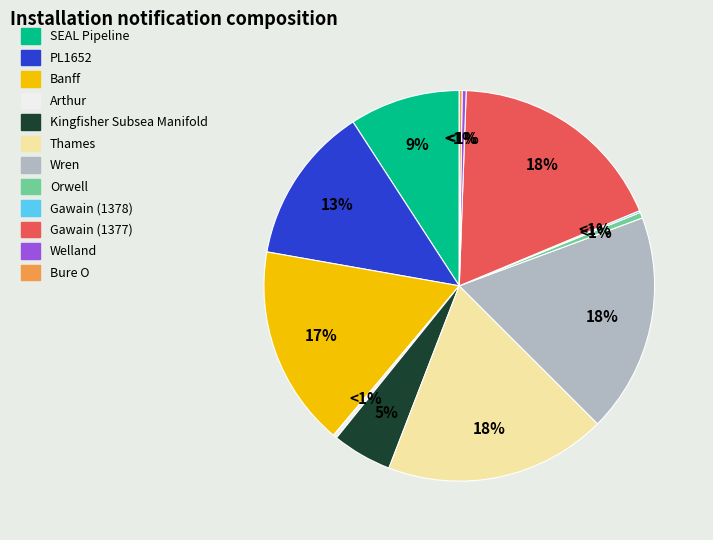

To the nearest percent, what is the average slice percentage?

8%